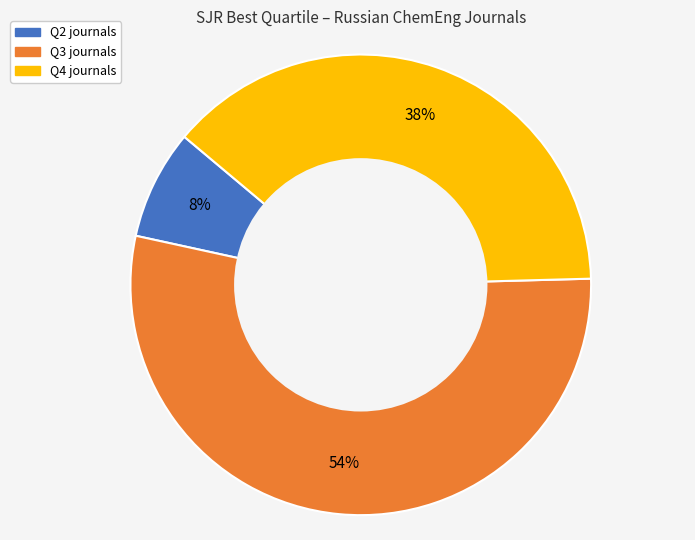

What percentage is the Q2 slice, to the nearest percent?

8%